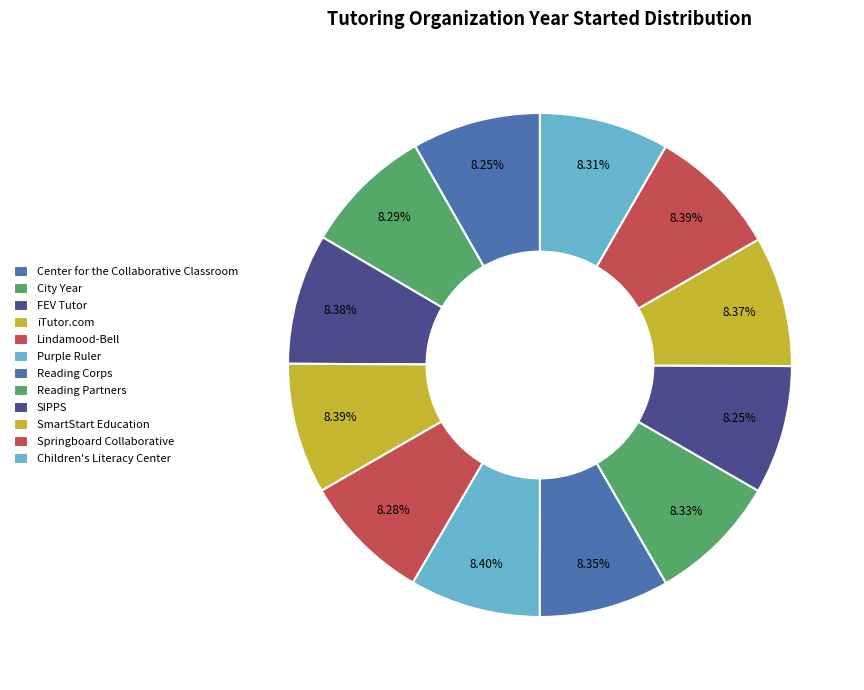

How many slices are in this pie chart?

12